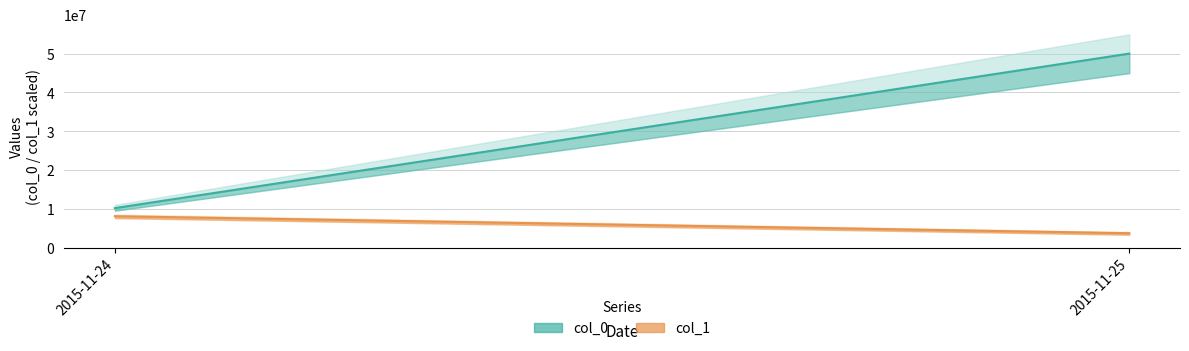

The value of col_1 at 2015-11-25 is 25.7. True or false?

False